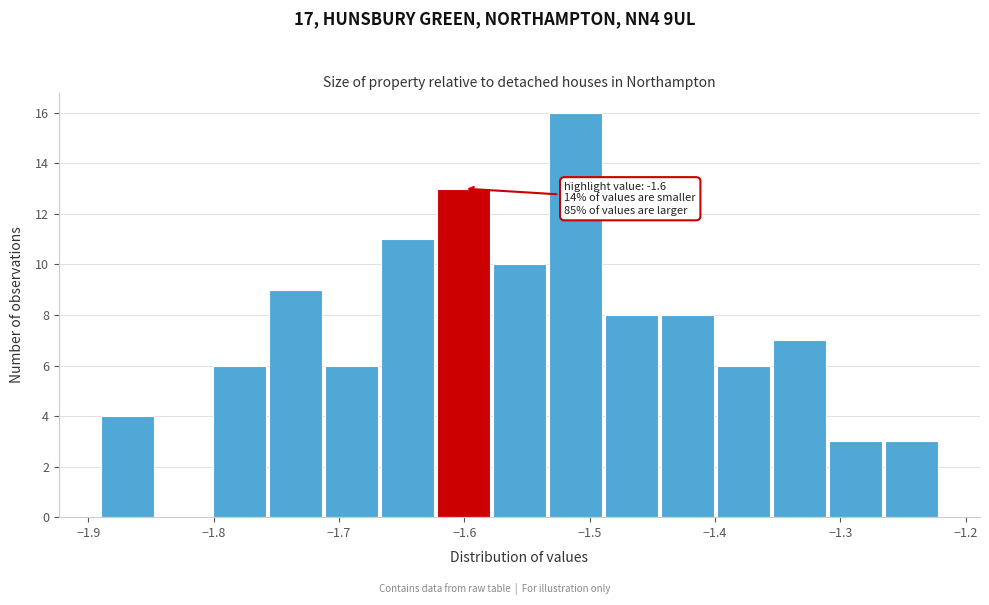

Over which range of the x-axis is the bar tallest?

-1.53 to -1.49